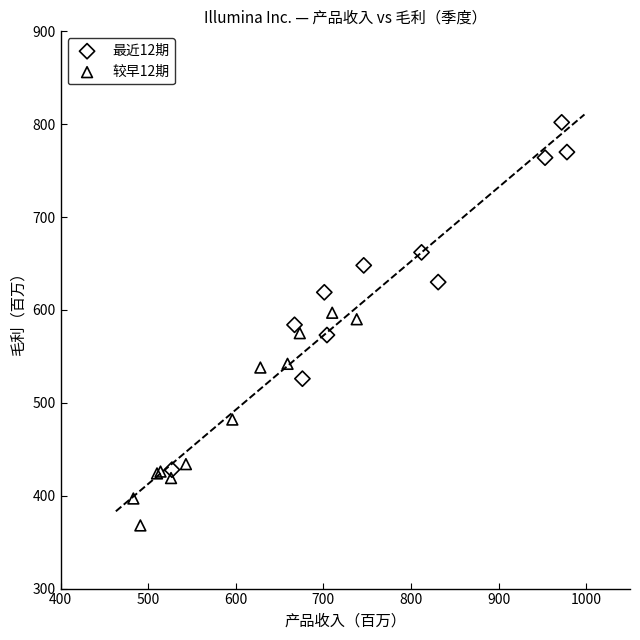

Which series reaches the maximum Y coordinate?

最近12期